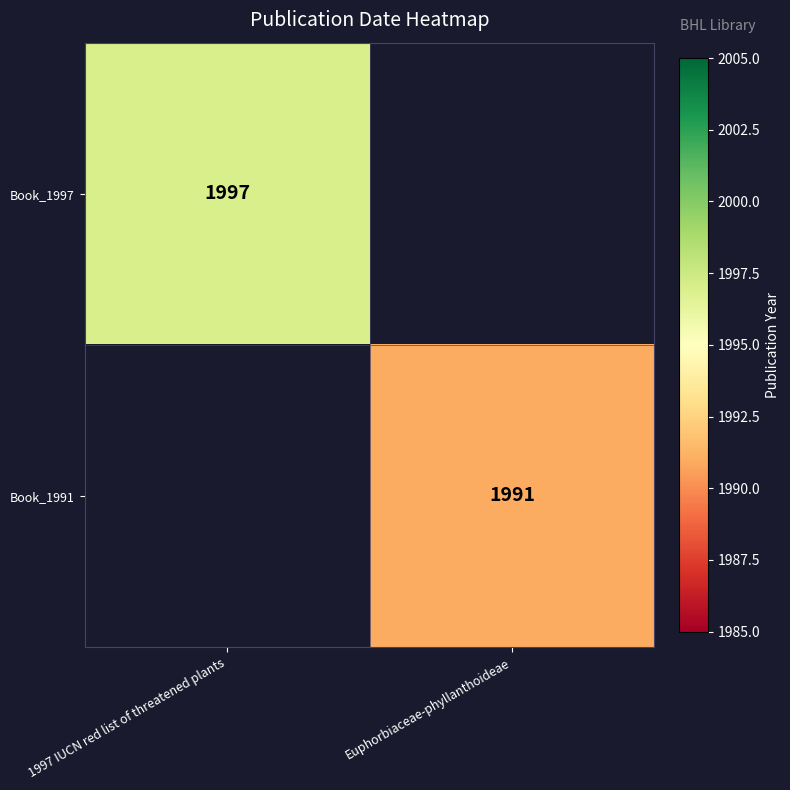

Count the number of data series in this chart.

2